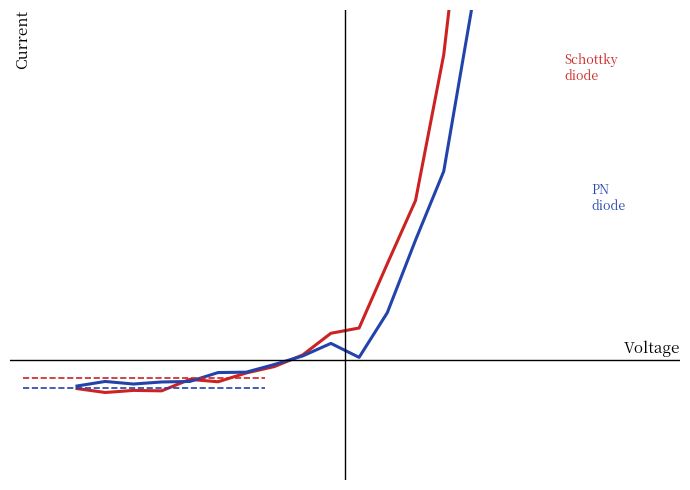

Which series has the widest spread of values?

Schottky diode